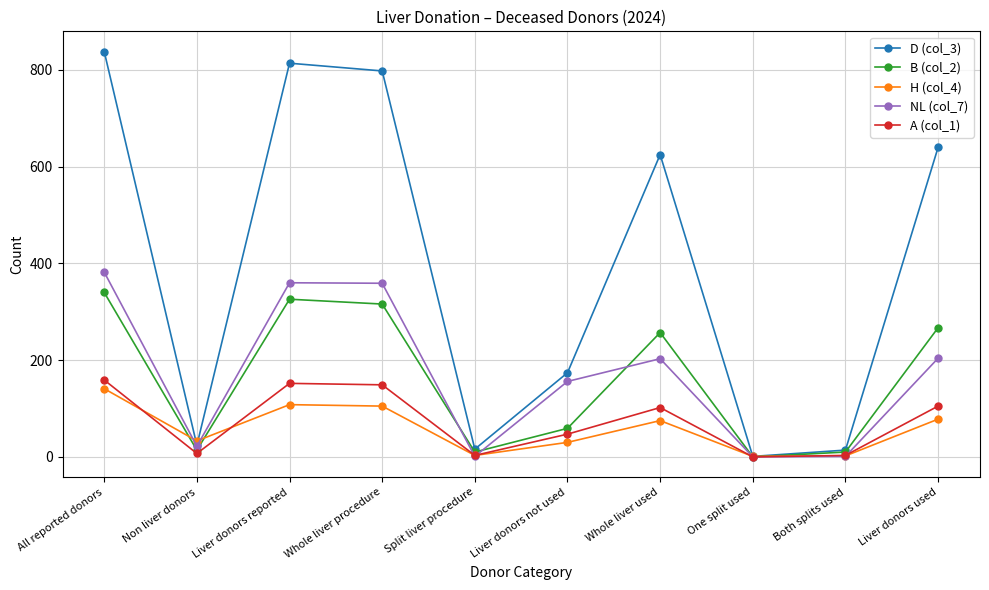

At which category is the sum across all series the highest?

All reported donors